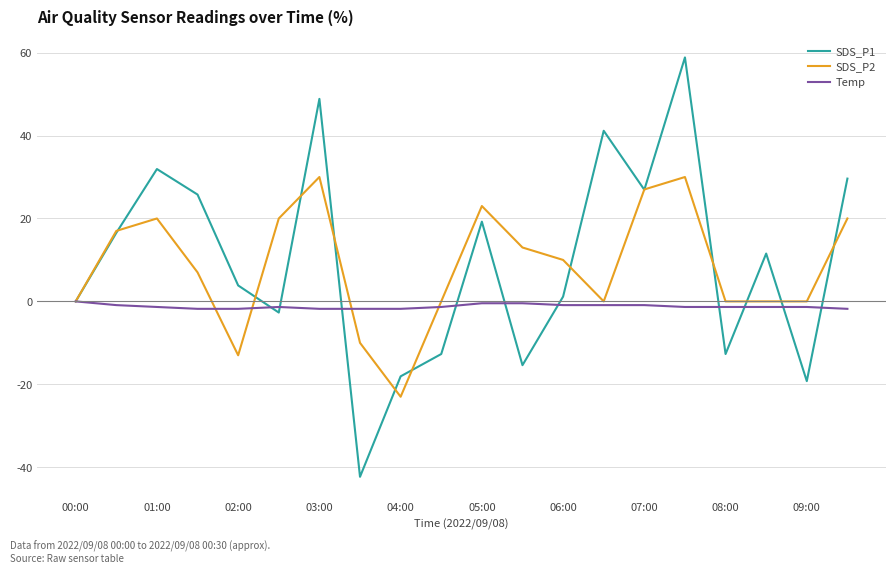

What is the difference between the second highest and minimum values in the SDS_P1 series?

91.2